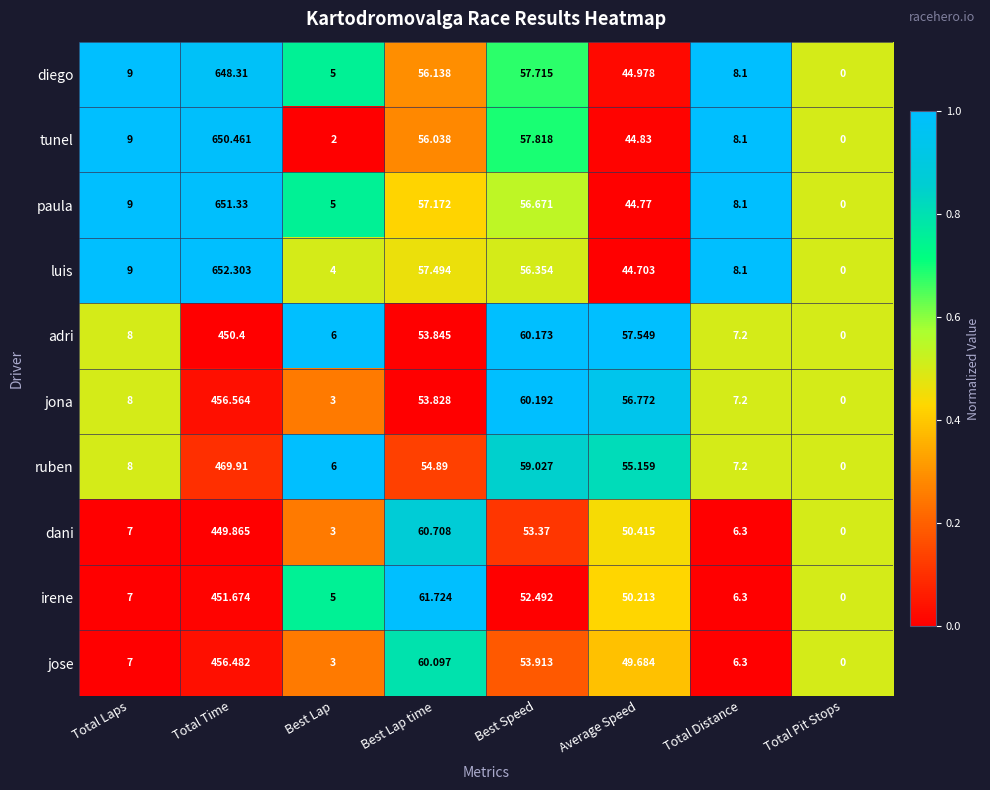

Which series changed the most between Best Lap and Total Distance?

tunel